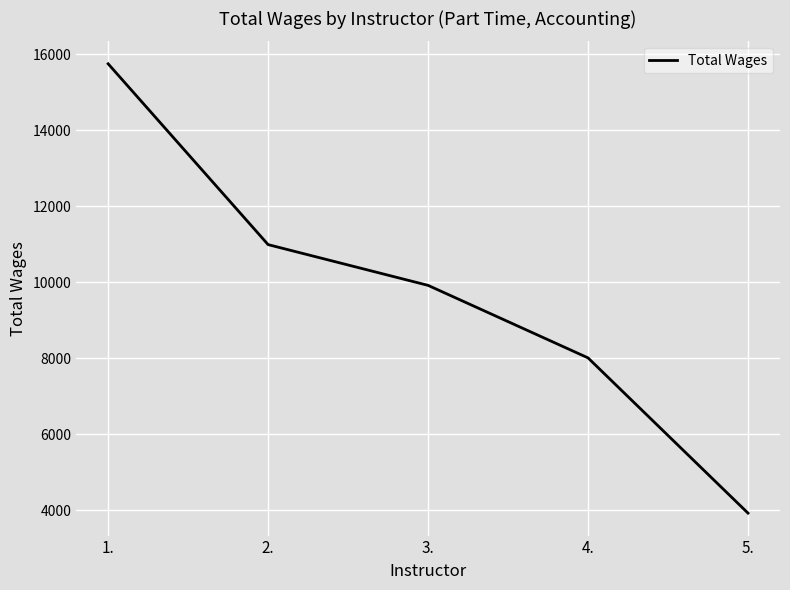

Approximately how many times larger is the value at 1. compared to 4.?

2.0